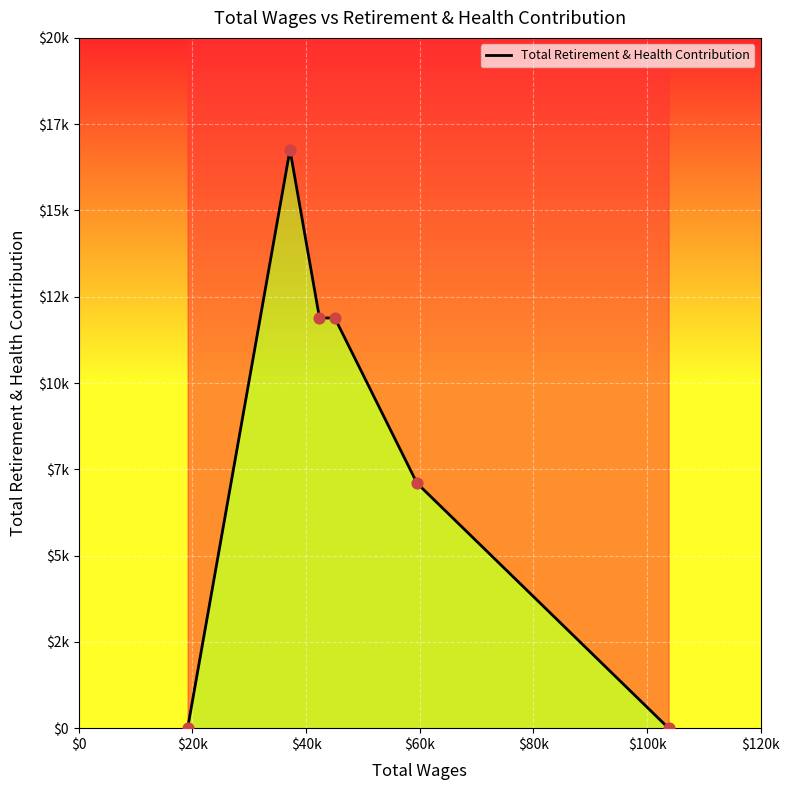

What is the change in value from $0 to $80k?

+7097.3